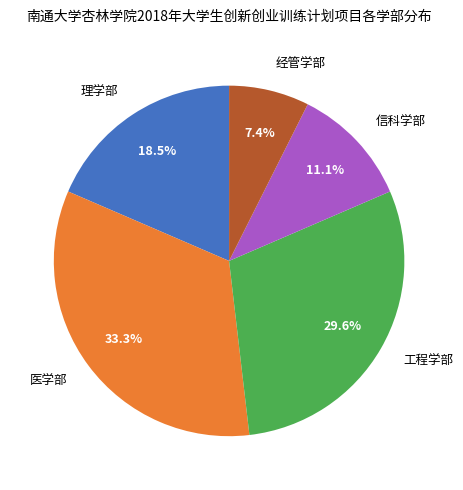

Count the number of slices in the pie.

5